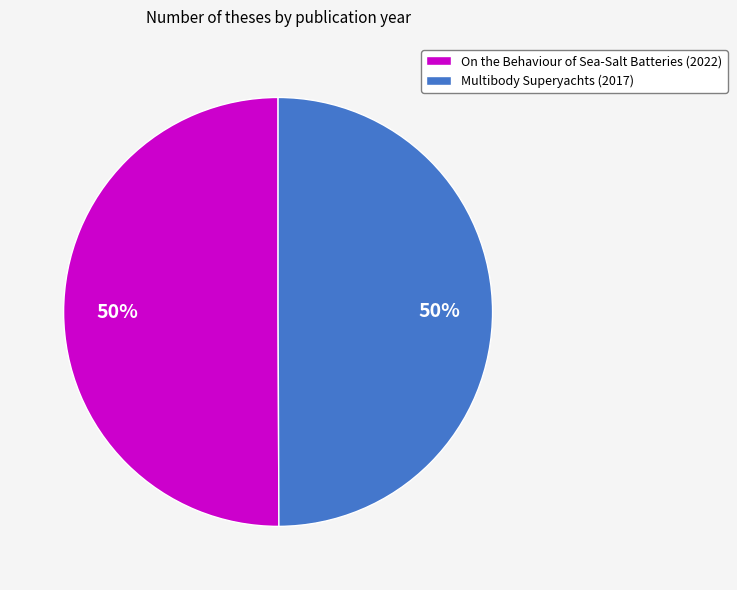

To the nearest percent, what percentage of the pie is Multibody Superyachts (2017)?

50%